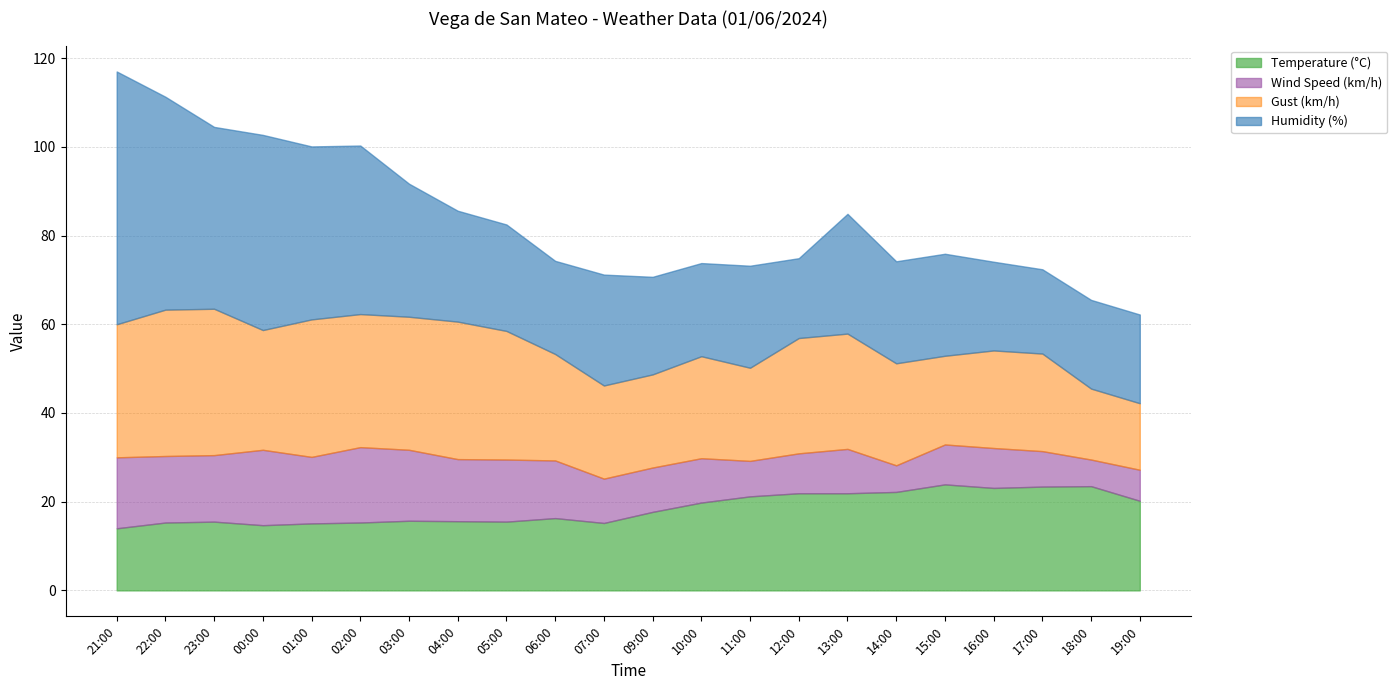

Which category has the lowest value in the Temperature (°C) series?

21:00